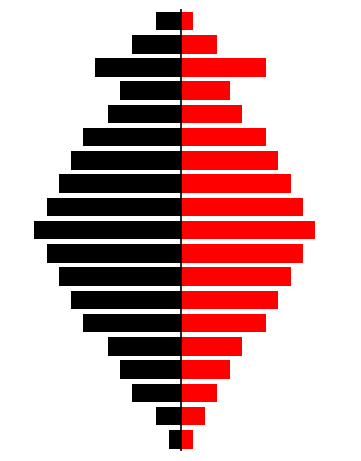

Are the bars grouped side by side (vs. stacked)?

Yes